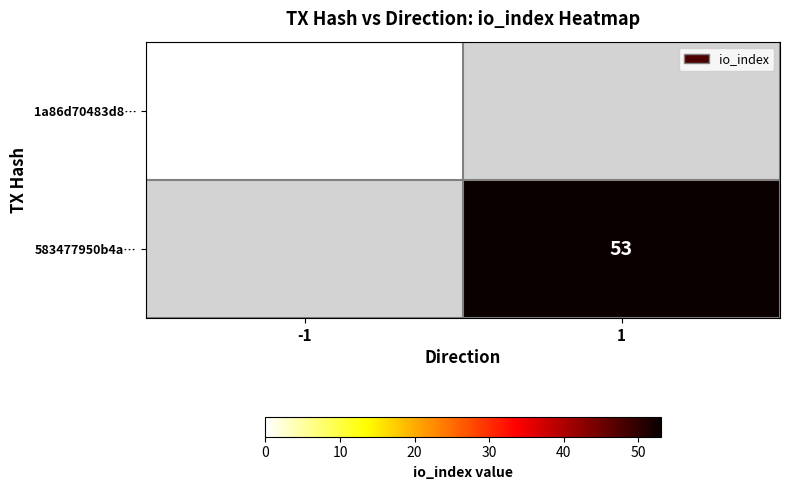

Is the value of 583477950b4a… at 1 greater than the value of 1a86d70483d8… at -1?

Yes